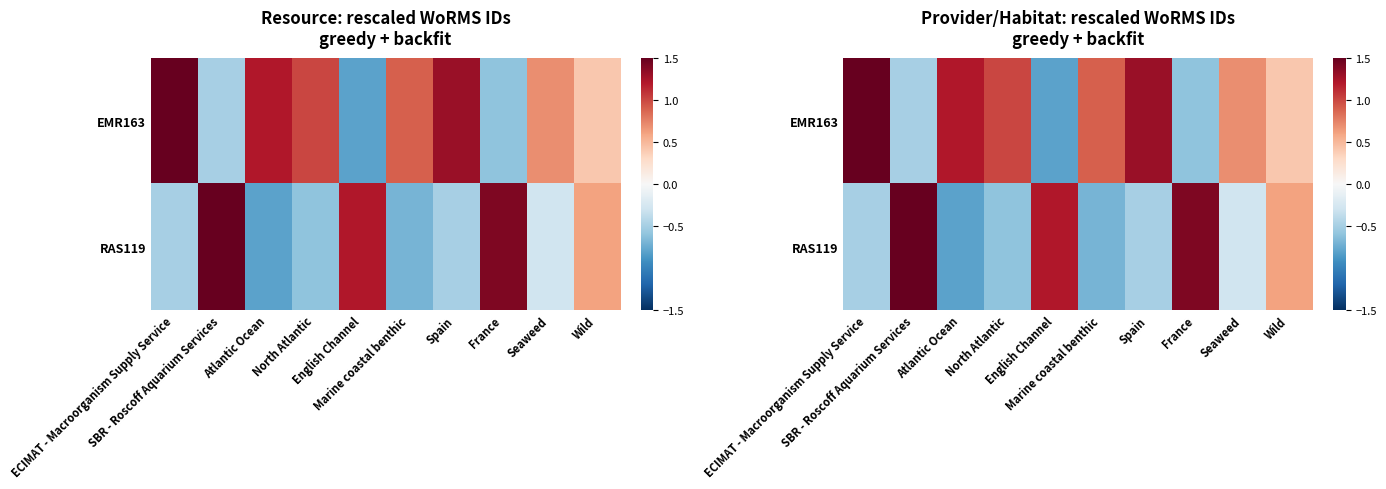

How many values in the RAS119 series exceed 0?

4